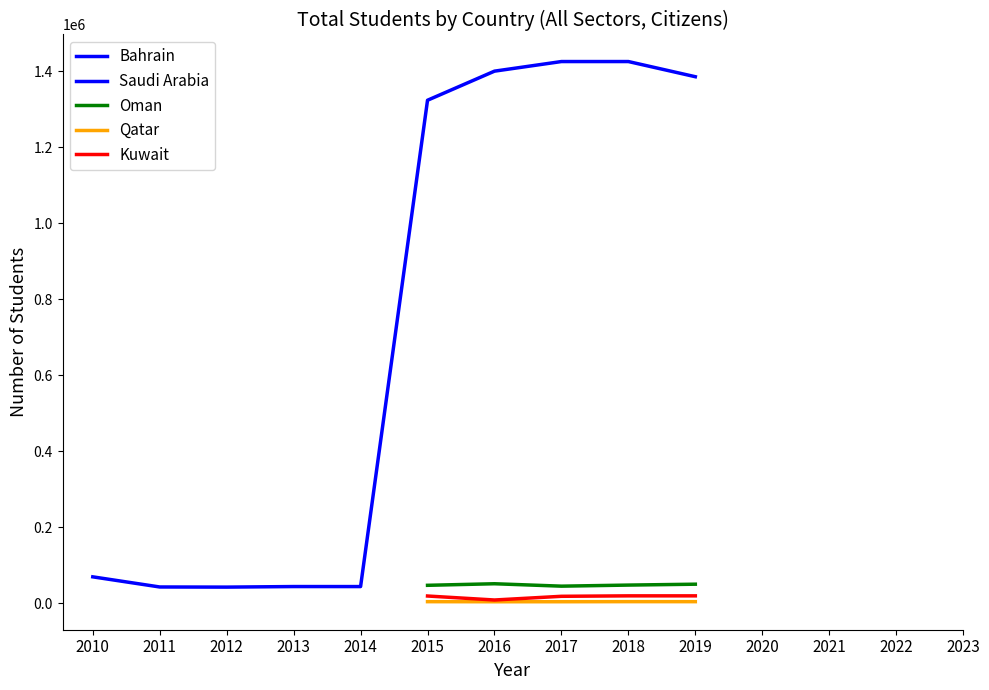

Where does the data first go above 85431?

2015